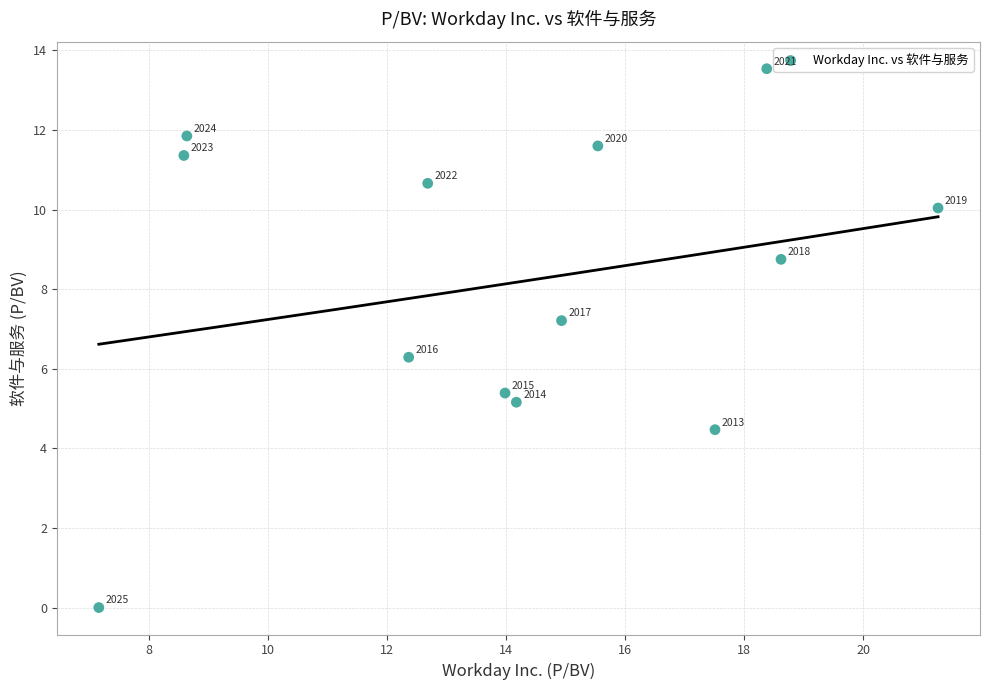

What Y value in the scatter plot is closest to 6?

6.3